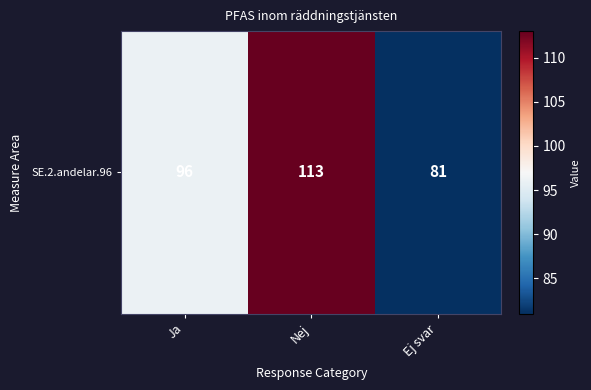

Reading left to right, transcribe all the data shown in this chart.

Ja=96	Nej=113	Ej svar=81